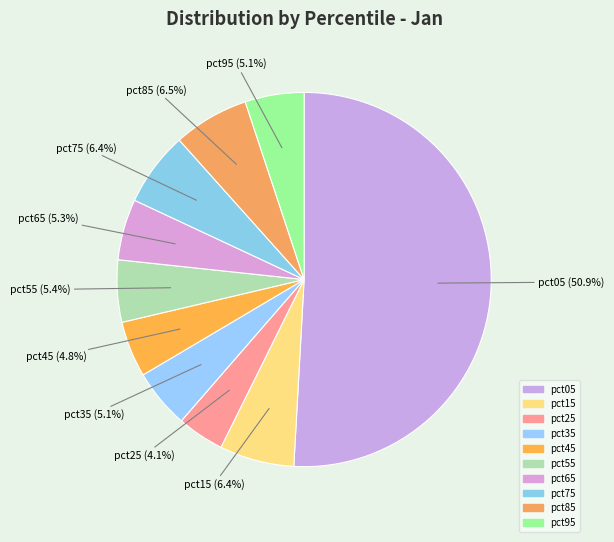

What is the majority slice?

pct05